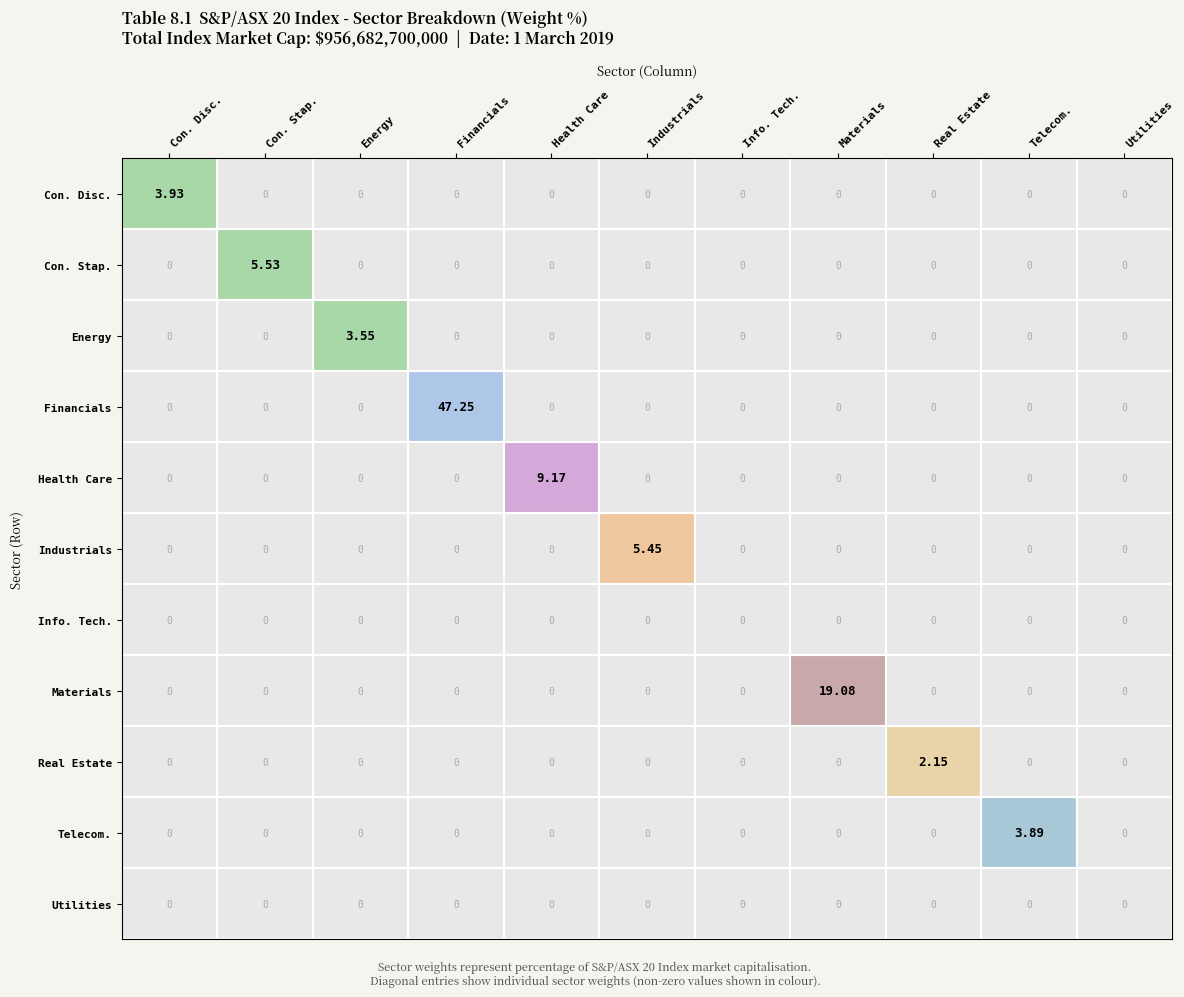

At which category is the sum across all series the highest?

Financials